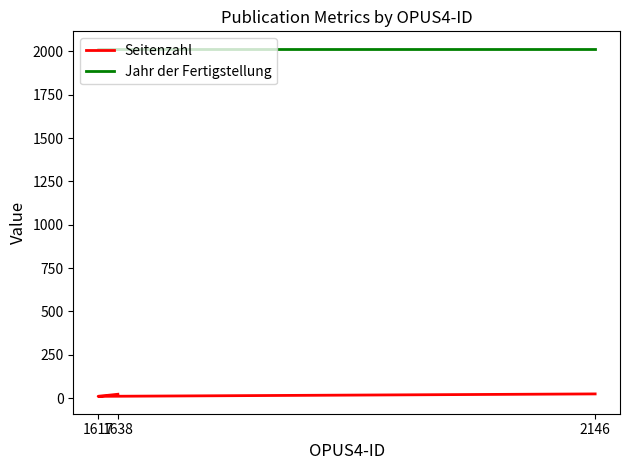

At which label is Seitenzahl closest to 17?

1638